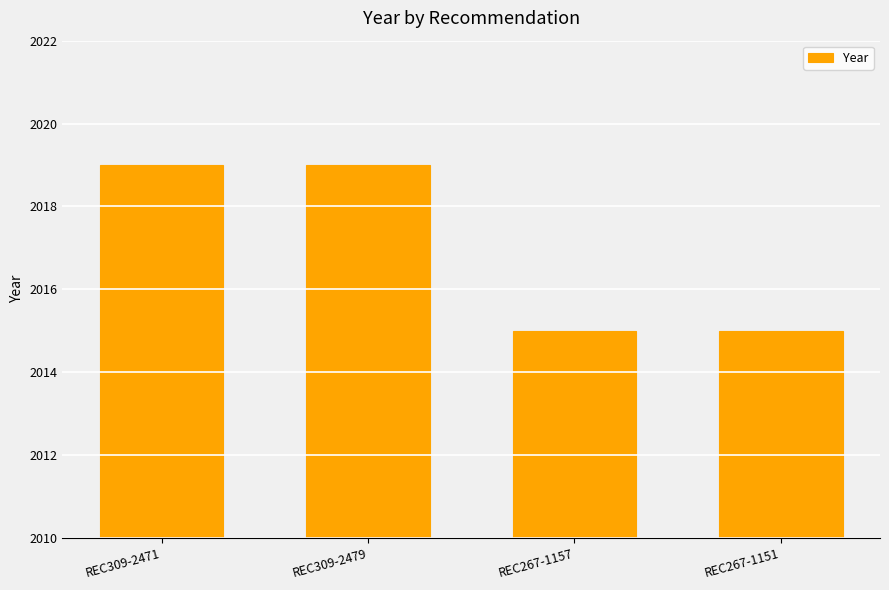

Which has a higher value, REC267-1151 or REC309-2479?

REC309-2479